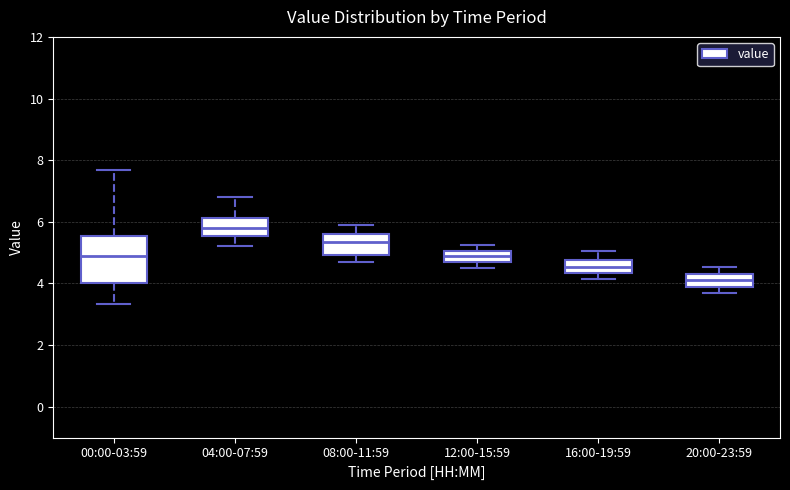

Reading left to right, transcribe this box plot: for each box, give where its median line is, the range the box spans, and where its two whiskers end, as read against the y-axis. The values are not printed on the chart, so give them approximately, as read against the axis.

00:00-03:59: median 5.0, box 4.0 to 5.6, whiskers 3.4 to 7.6
04:00-07:59: median 5.8, box 5.6 to 6.2, whiskers 5.2 to 6.8
08:00-11:59: median 5.4, box 5.0 to 5.6, whiskers 4.8 to 6.0
12:00-15:59: median 4.8, box 4.6 to 5.0, whiskers 4.6 (just below the box's lower edge) to 5.2
16:00-19:59: median 4.6, box 4.4 to 4.8, whiskers 4.2 to 5.0
20:00-23:59: median 4.2, box 4.0 to 4.4, whiskers 3.8 to 4.6